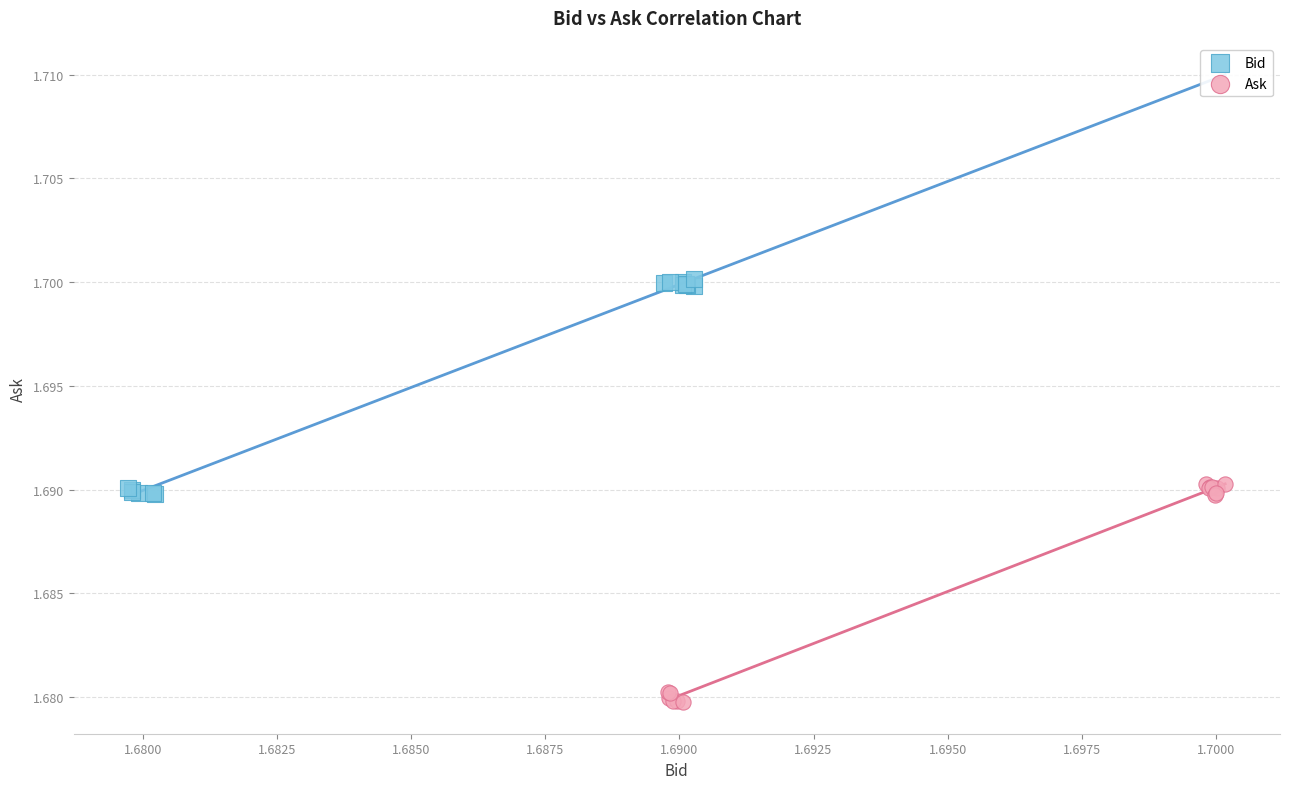

Which series reaches the minimum Y coordinate?

Ask